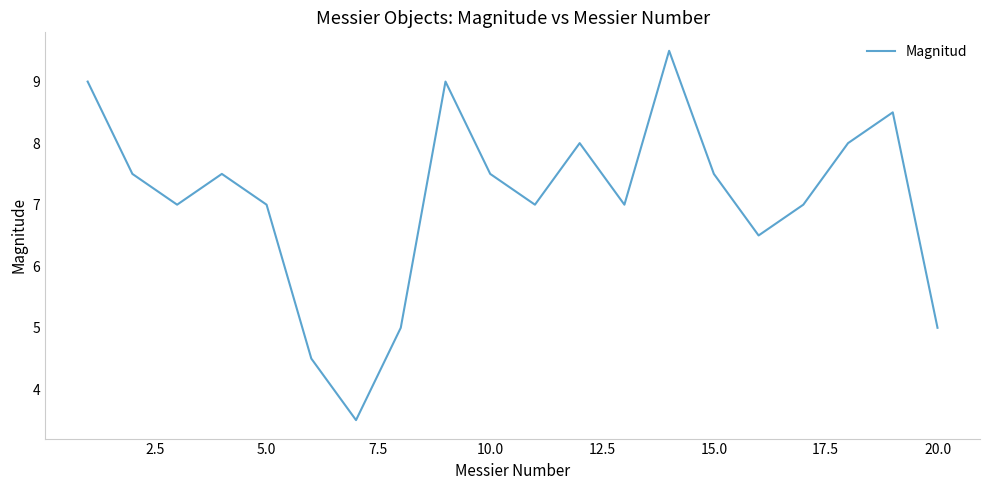

What is the difference between the second highest and second lowest values?

4.5